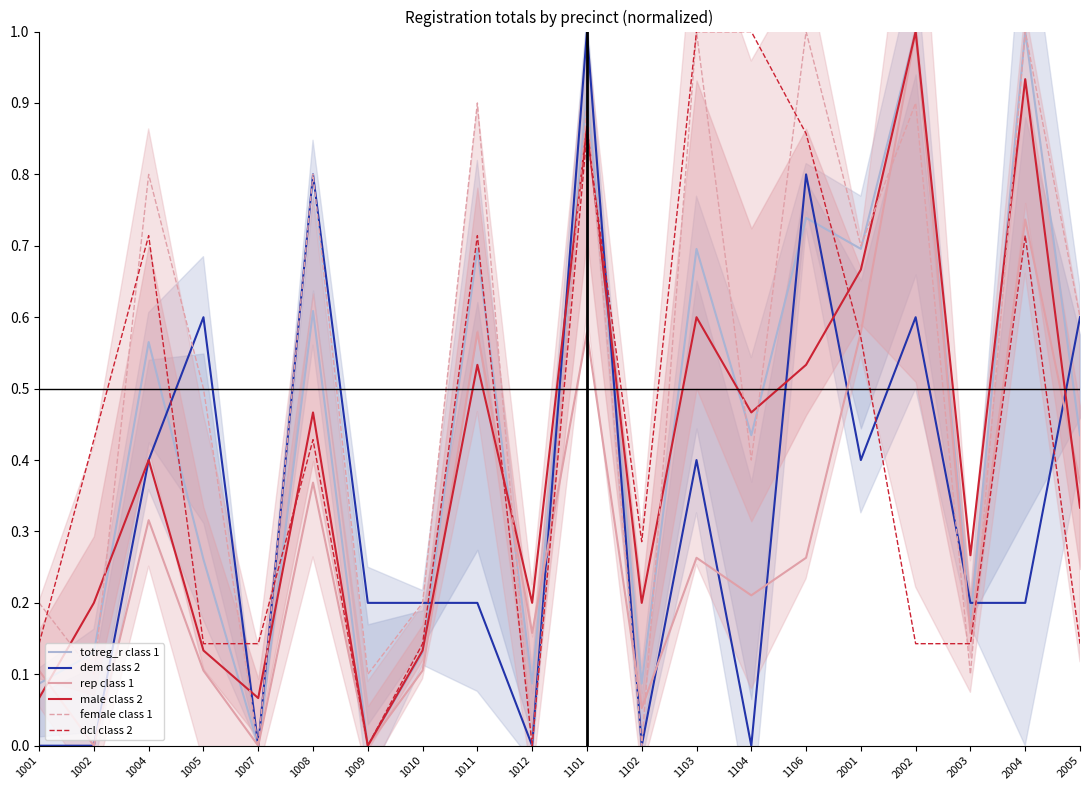

Count the number of data series in this chart.

6